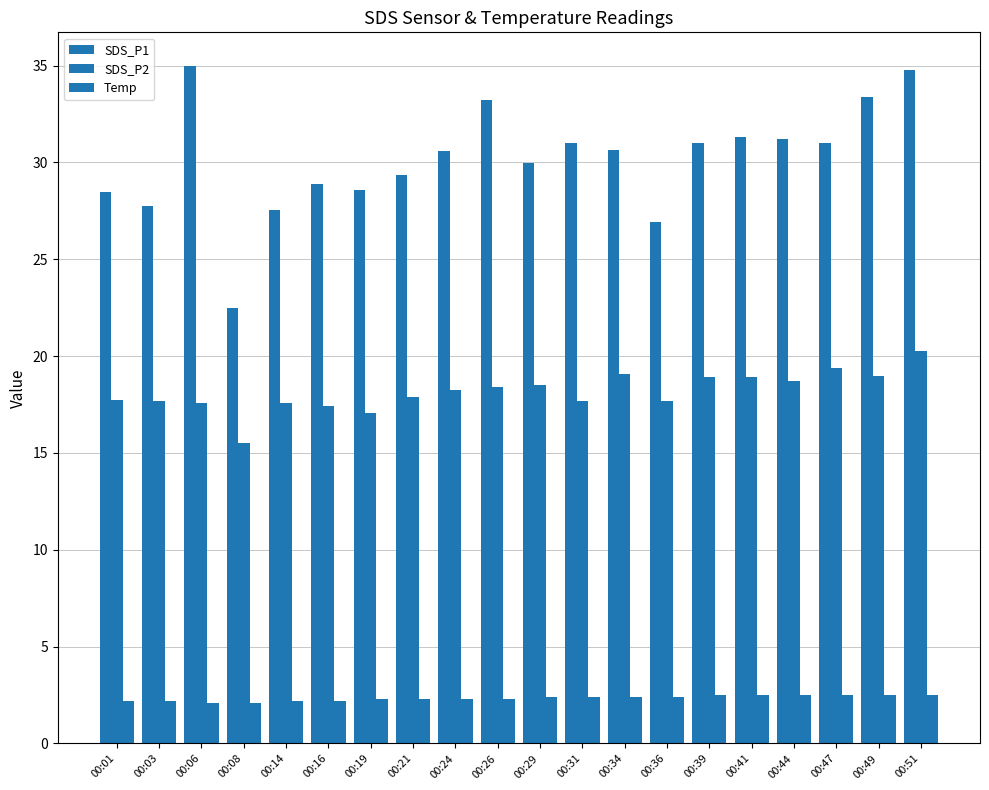

Is it true that SDS_P2 equals 6.1 at 00:01?

False